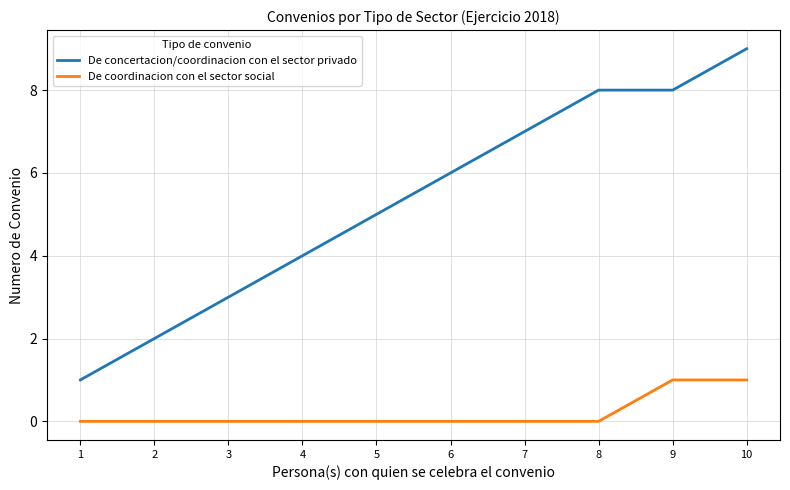

Is the value of De coordinacion con el sector social at 7 greater than the value of De concertacion/coordinacion con el sector privado at 4?

No